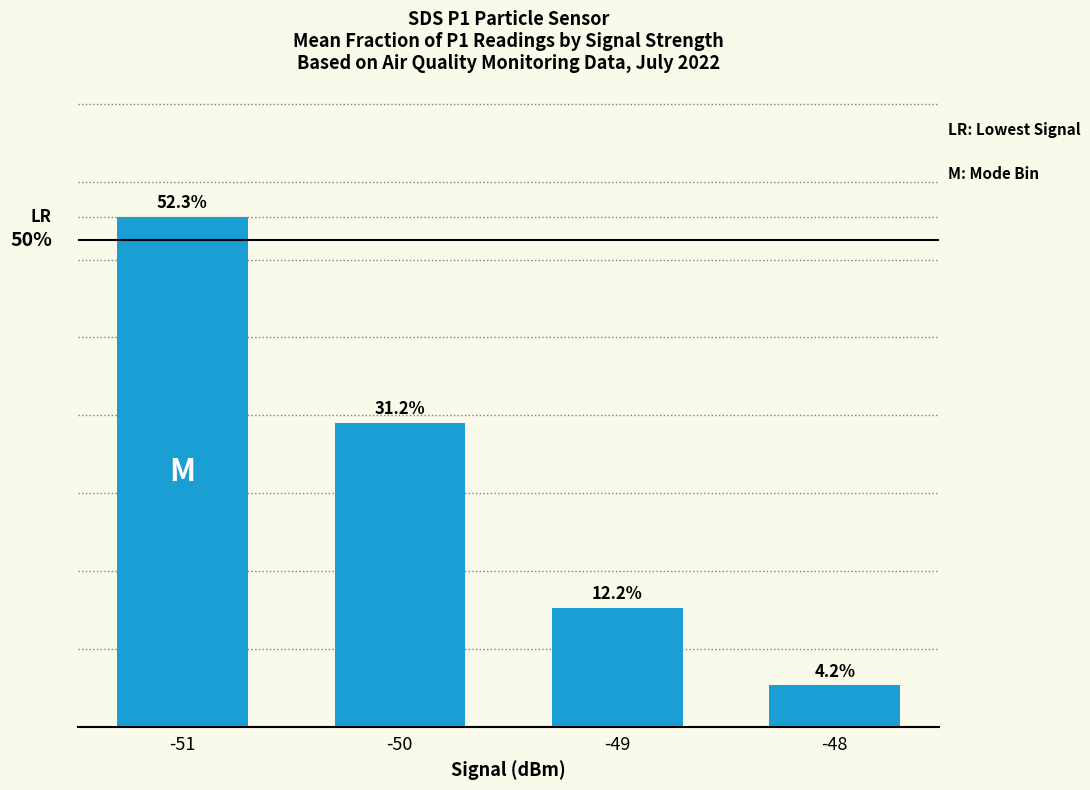

Are the bars horizontal?

No